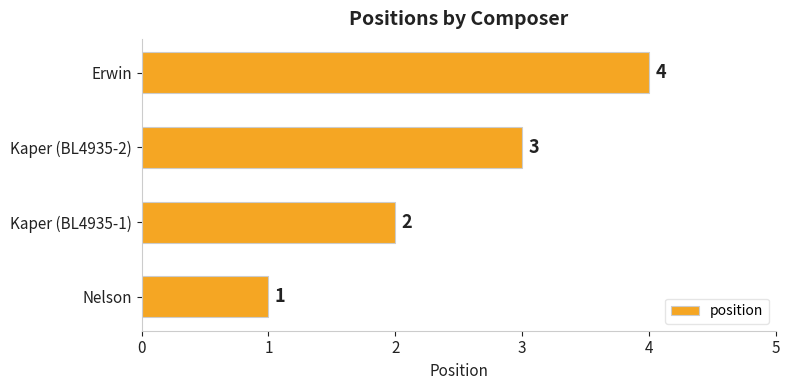

Where is the data nearest to the value 2?

Kaper (BL4935-1)